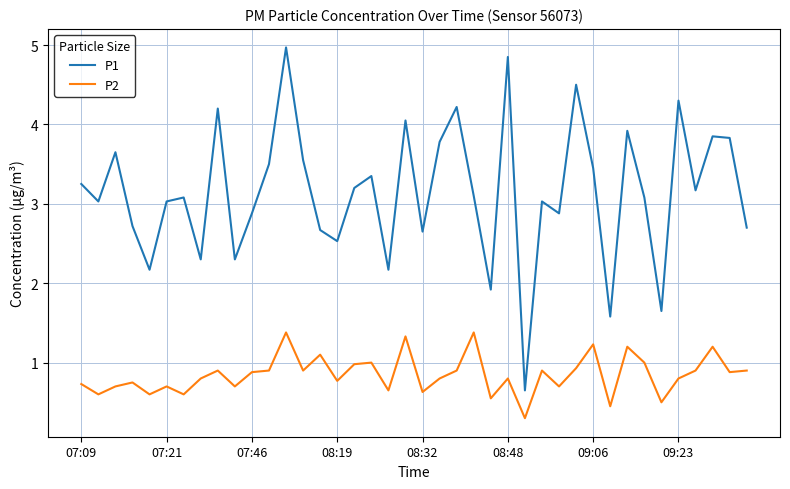

What is the difference between the second highest and second lowest values in the P1 series?

3.3